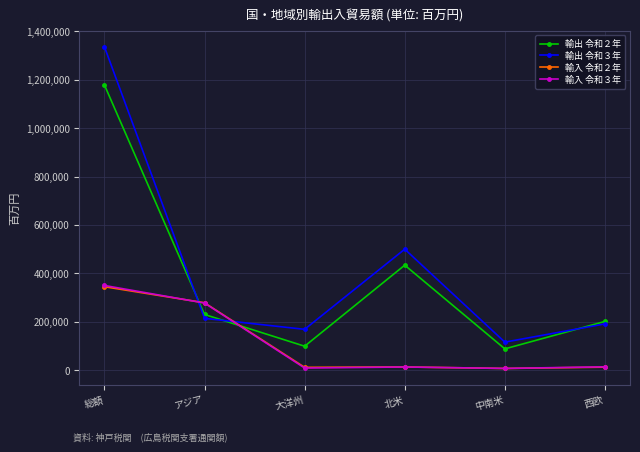

Rank the categories by 輸出 令和３年 value from lowest to highest.

中南米, 大洋州, 西欧, アジア, 北米, 総額